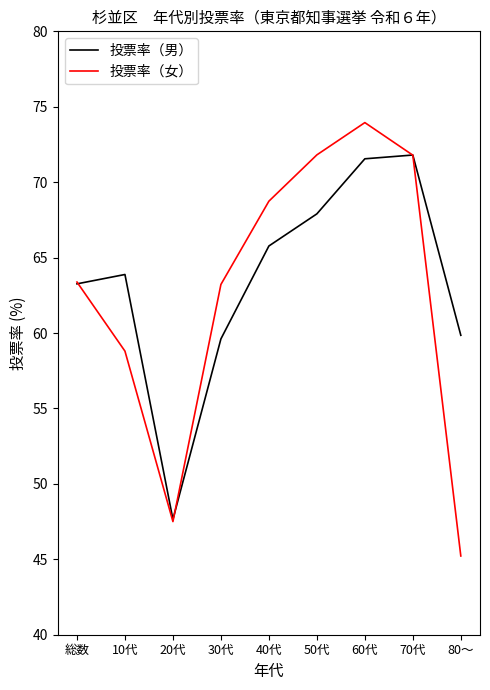

Does the chart have visible grid lines?

No